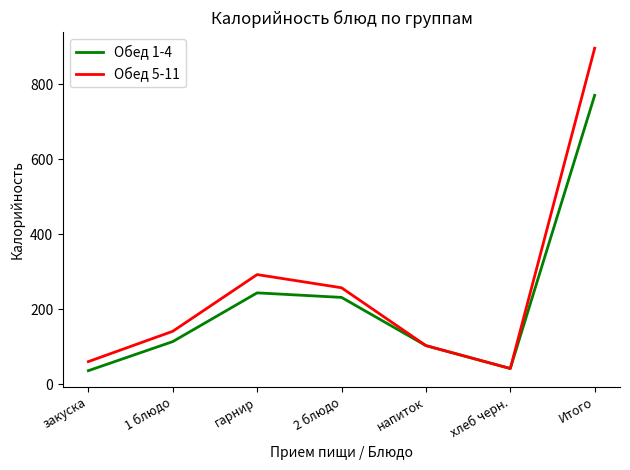

At which label is Обед 5-11 closest to 469?

гарнир